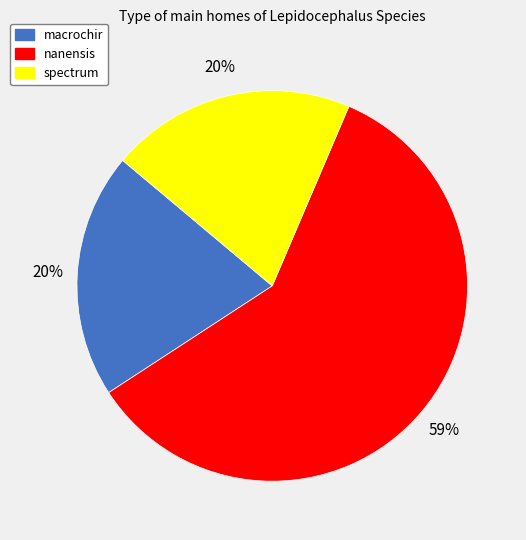

What is the ratio of the value at macrochir to the value at spectrum?

1.0